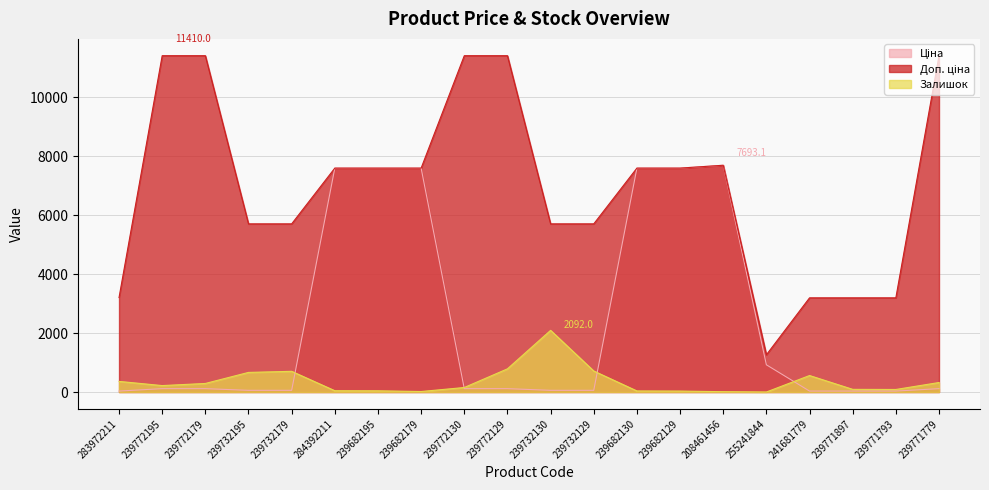

What is the label of the 3rd point from the right?

239771897